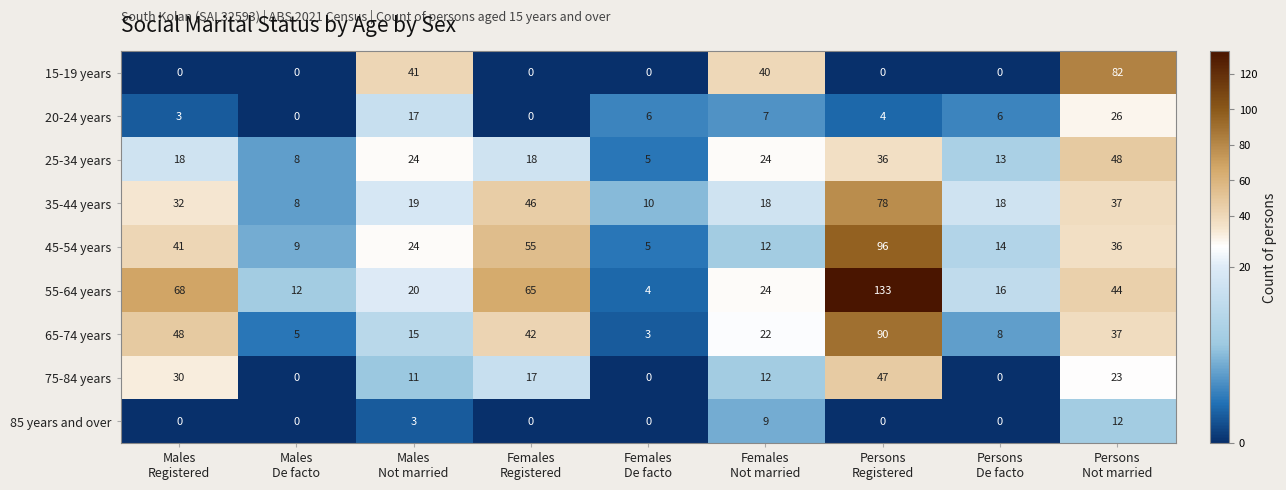

Count the 25-34 years values in the range 13 to 24.

5